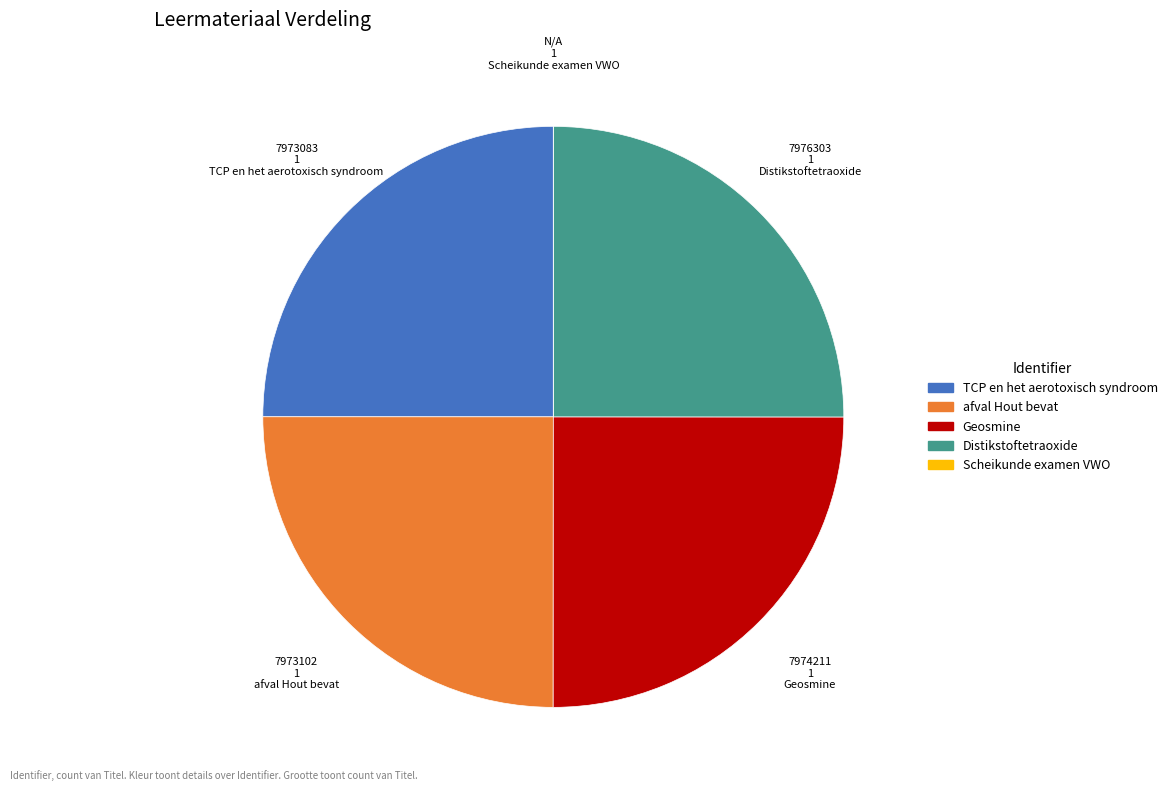

Does any single category account for the majority?

No